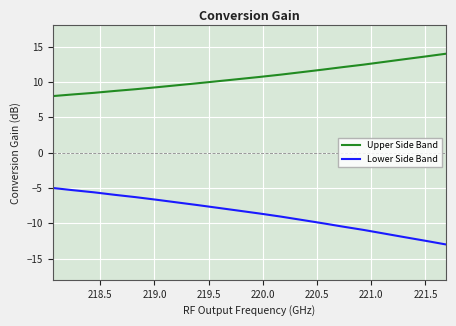

What is the lowest value of the Lower Side Band series?

-13.0